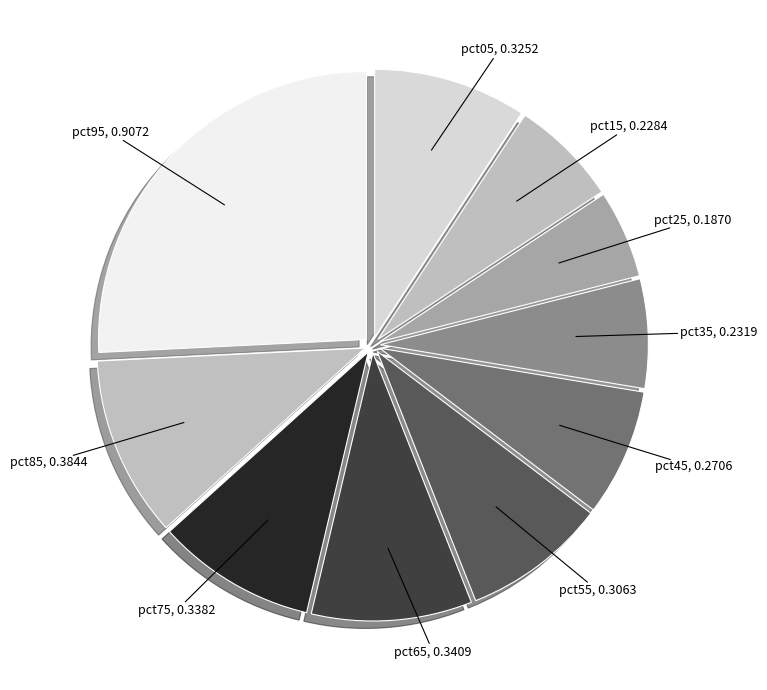

Is there any slice that represents more than half of the pie?

No